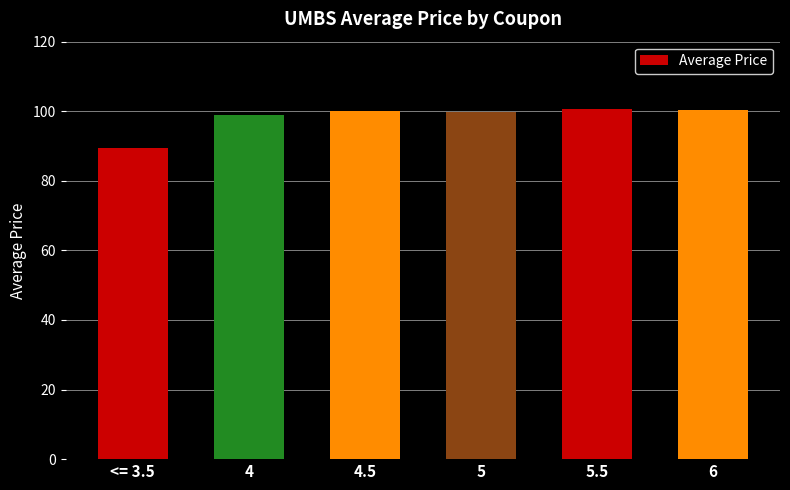

What is the difference between the maximum and second lowest values?

1.7